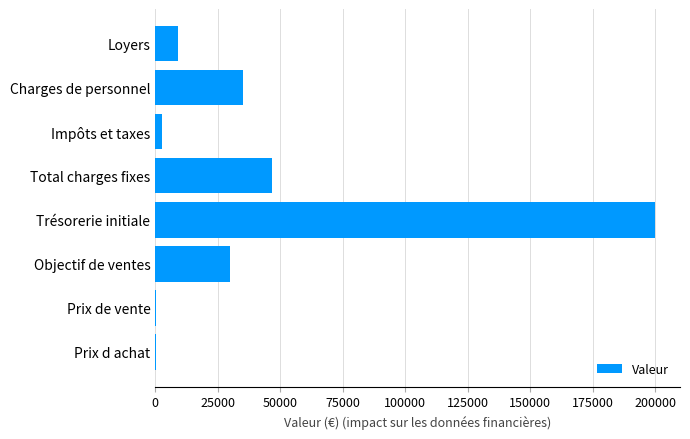

The value at Trésorerie initiale is 82231. True or false?

False